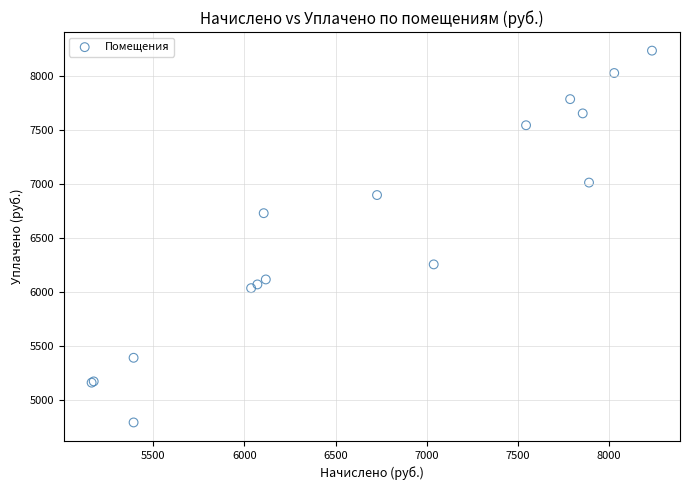

What Y value in the scatter plot is closest to 6514?

6731.0